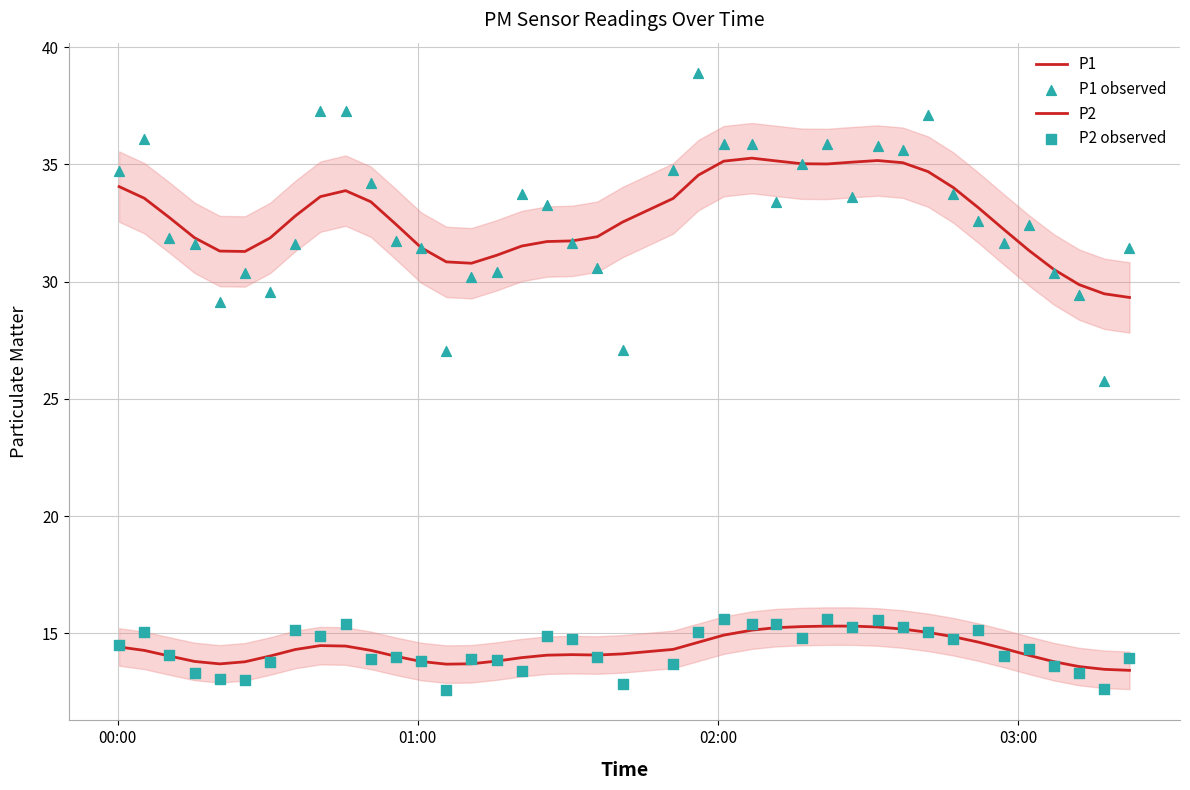

Which series has the largest total across all categories?

P1